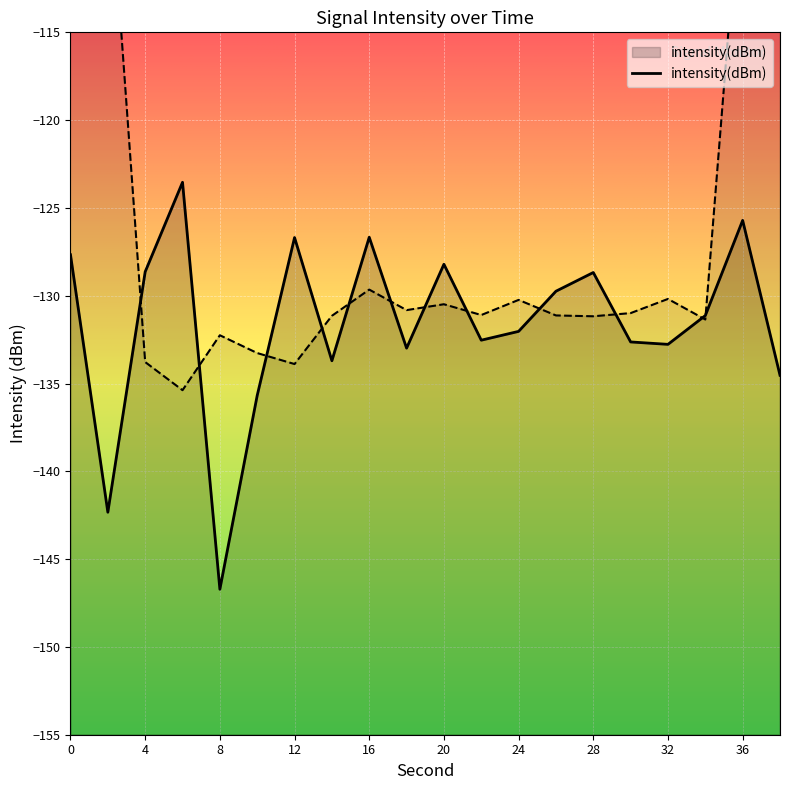

True or false: the data shows -56.4 at 22.

False